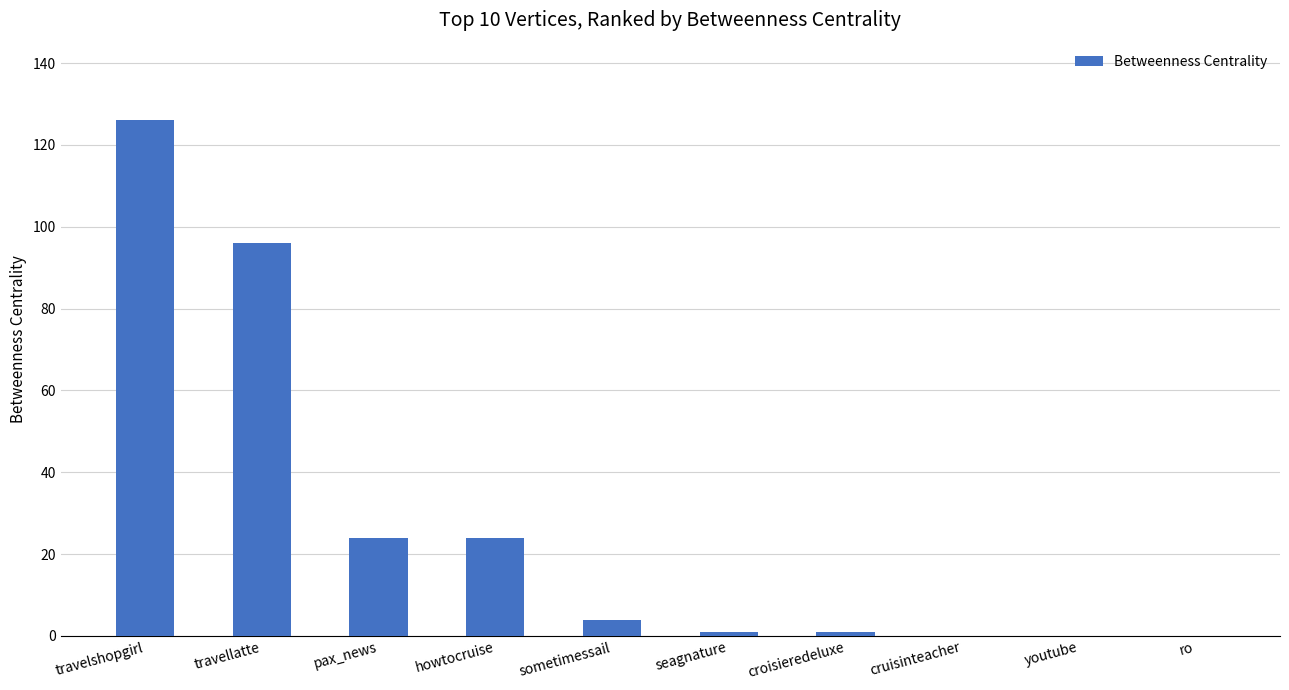

Reading left to right, what are all the values shown in this chart?

126	96	24	24	4	1	1	0	0	0